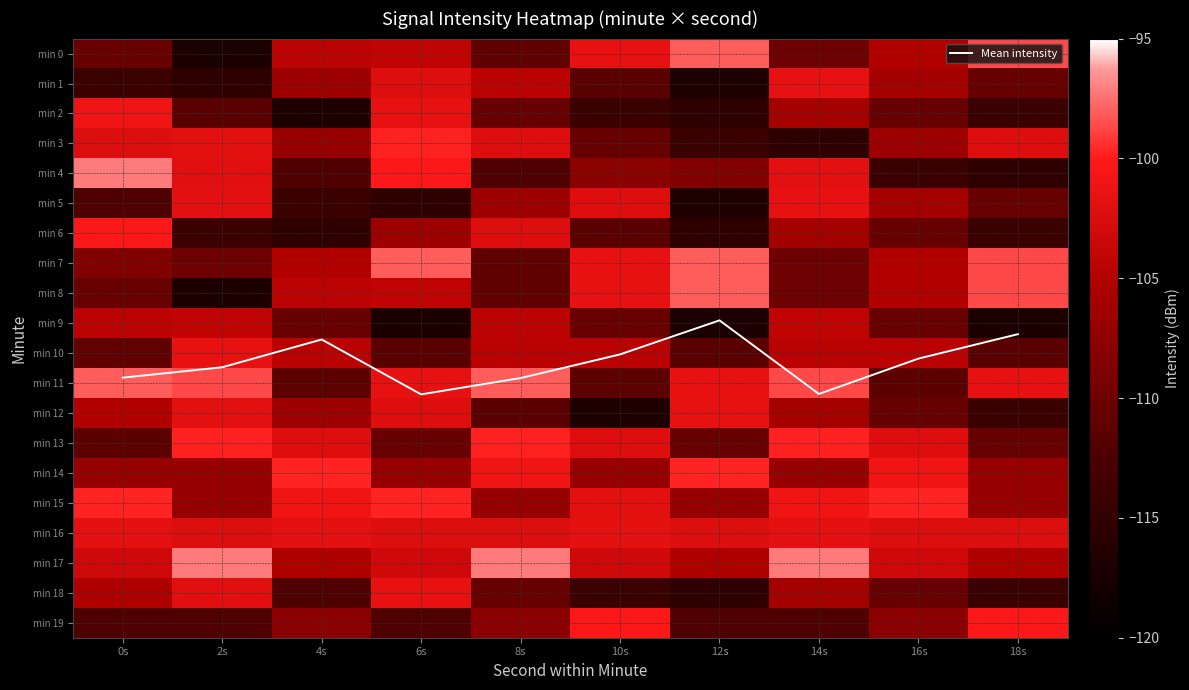

Read the min 12 value at 18s.

-114.2